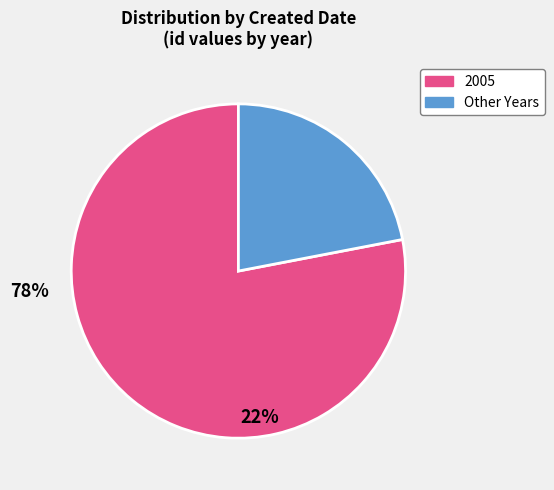

How many slices are in this pie chart?

2